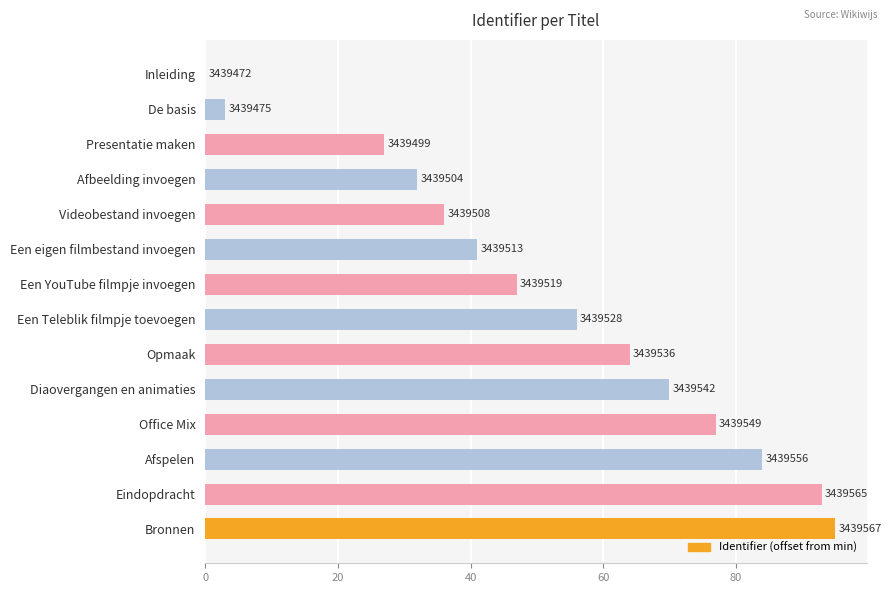

What is the average value?

52